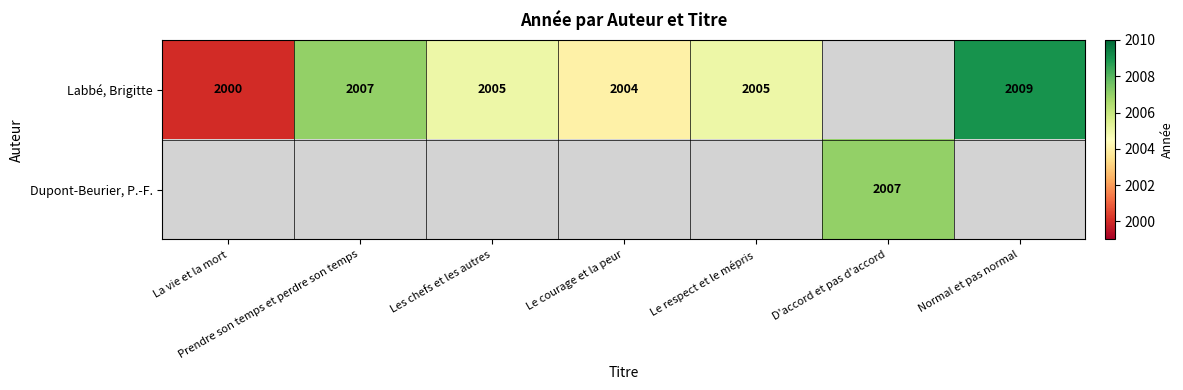

What is the sum of the Labbé, Brigitte values at Le courage et la peur and Le respect et le mépris?

4009